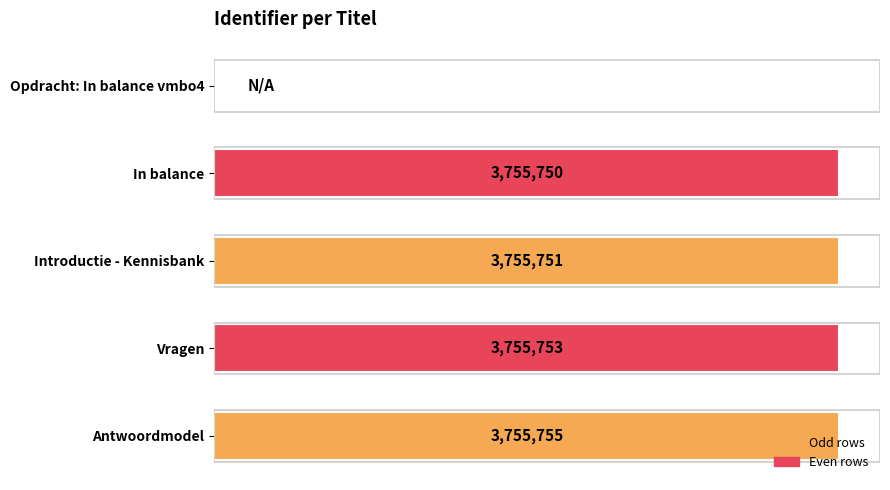

Are the bars horizontal?

Yes